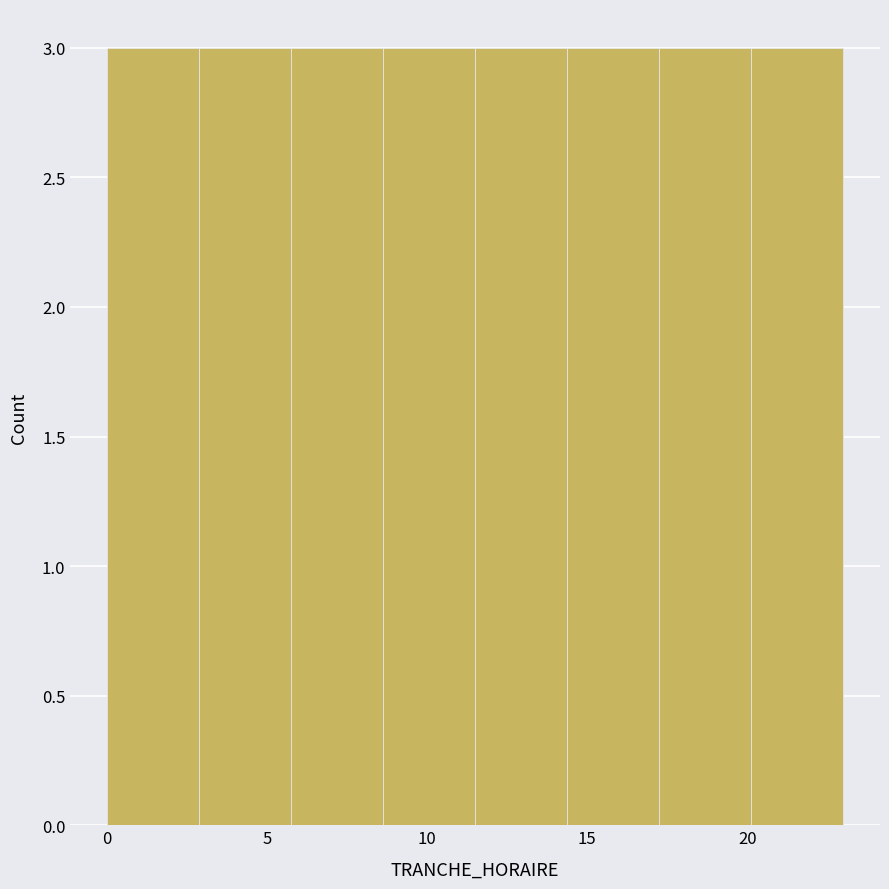

What is the height of the bar covering 6.0 to 8.5 on the x-axis? Neither the bar edges nor the heights are printed on the chart, so give them approximately, as read against the axes.

3